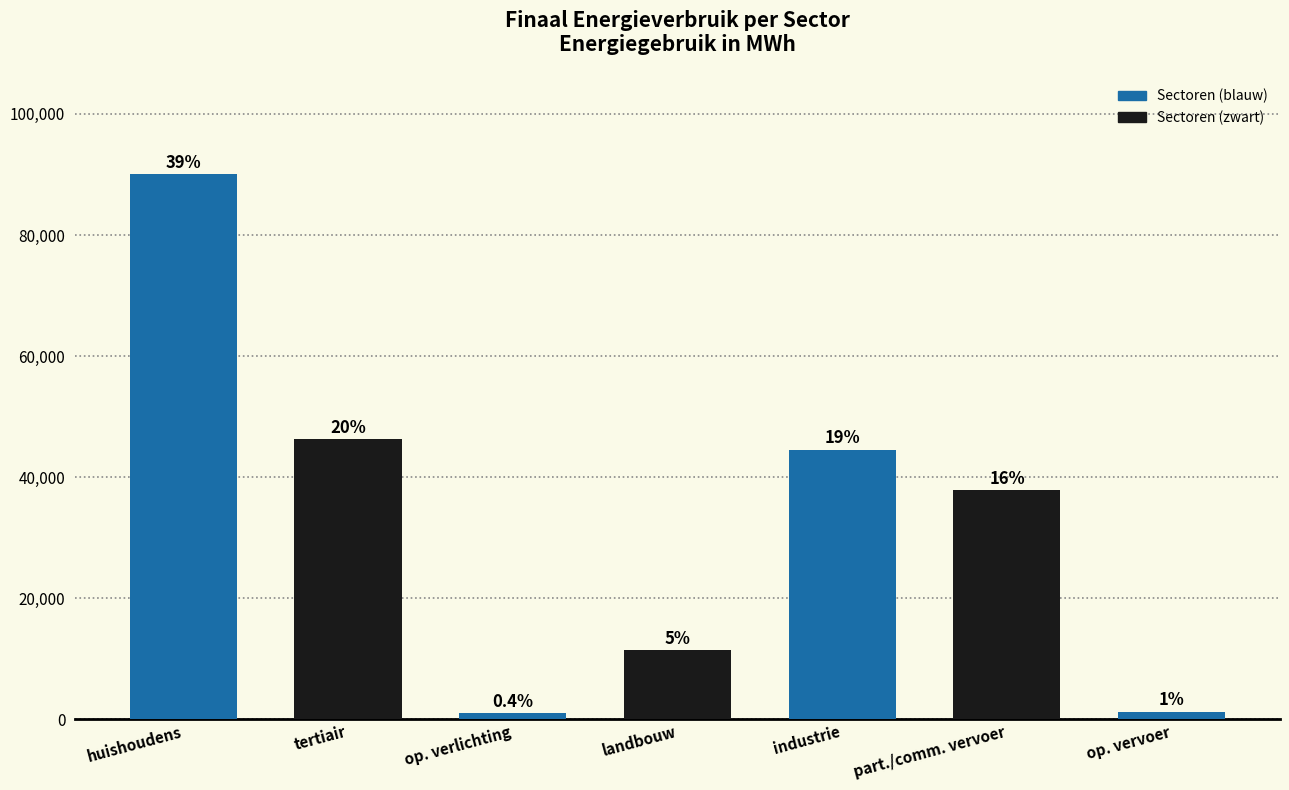

Are the bars horizontal?

No